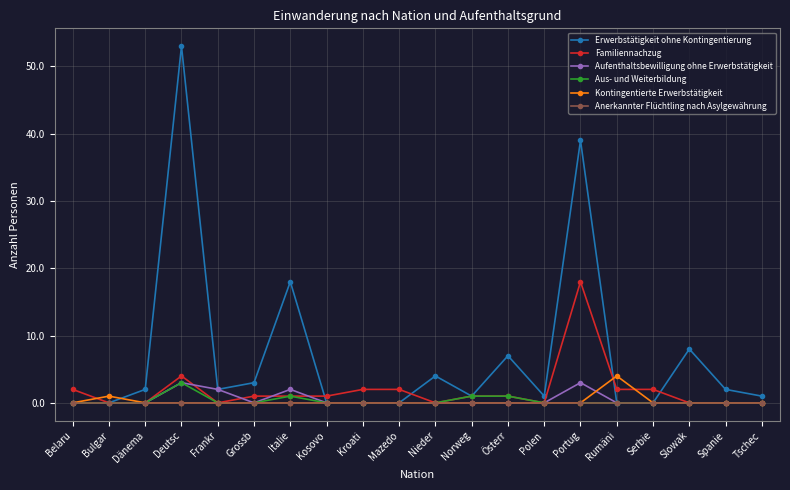

What is the maximum value for Familiennachzug?

18